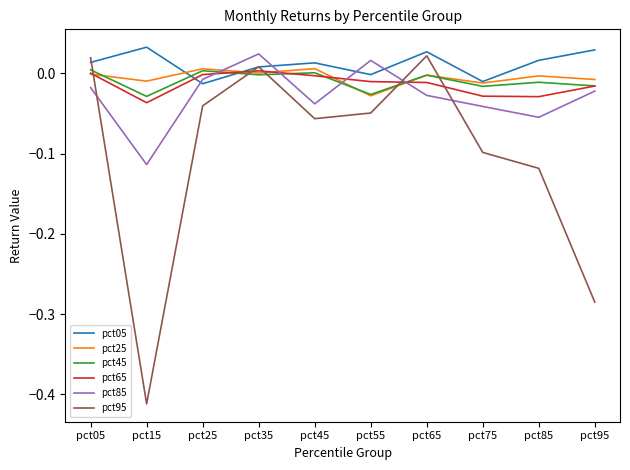

Does the chart display data point markers on the line(s)?

No